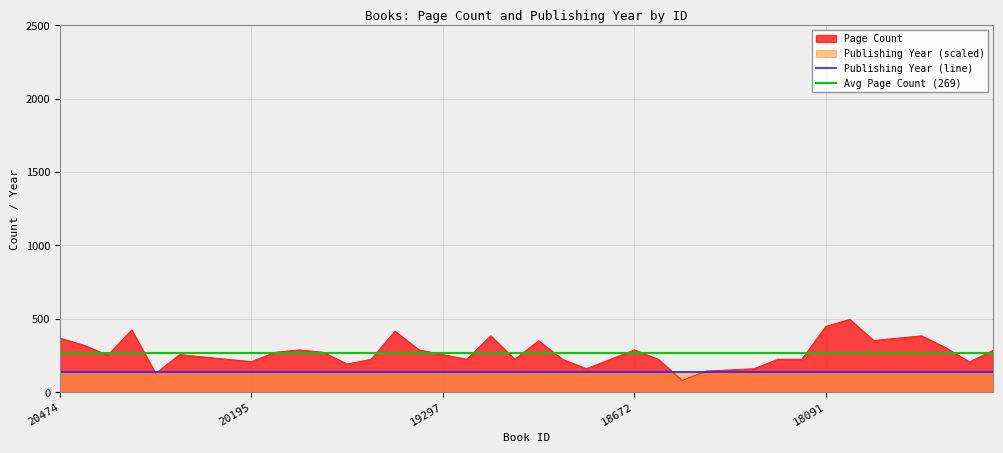

The value at 19597 is 78. True or false?

False